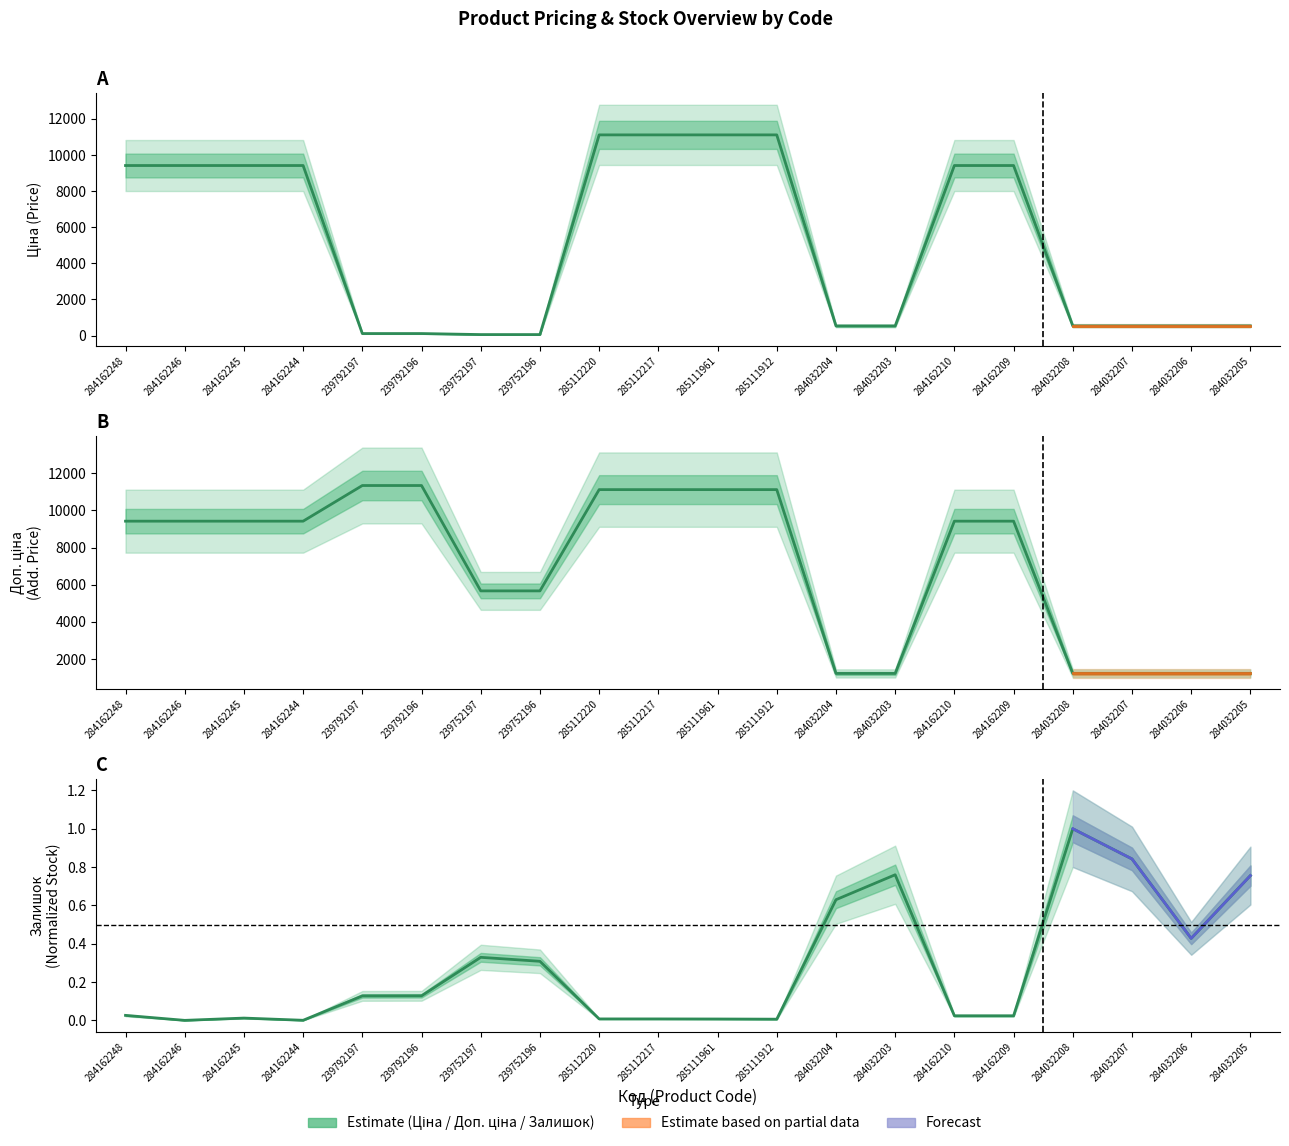

Which series has the widest spread of values?

Ціна